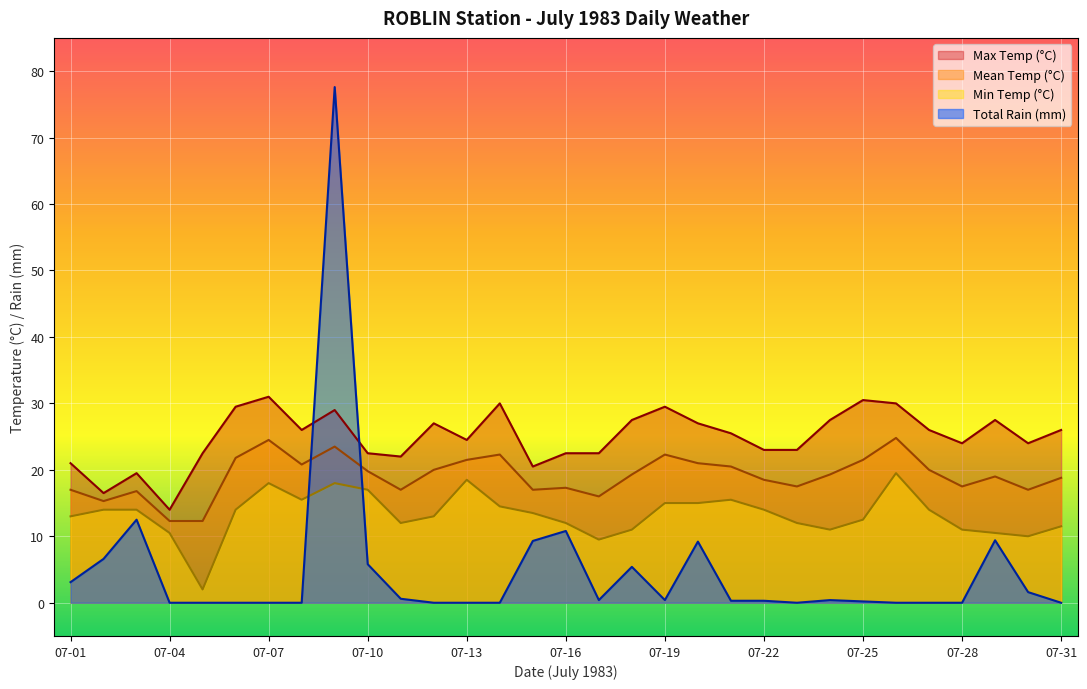

The value of Min Temp (°C) at 07-21 is 20.6. True or false?

False